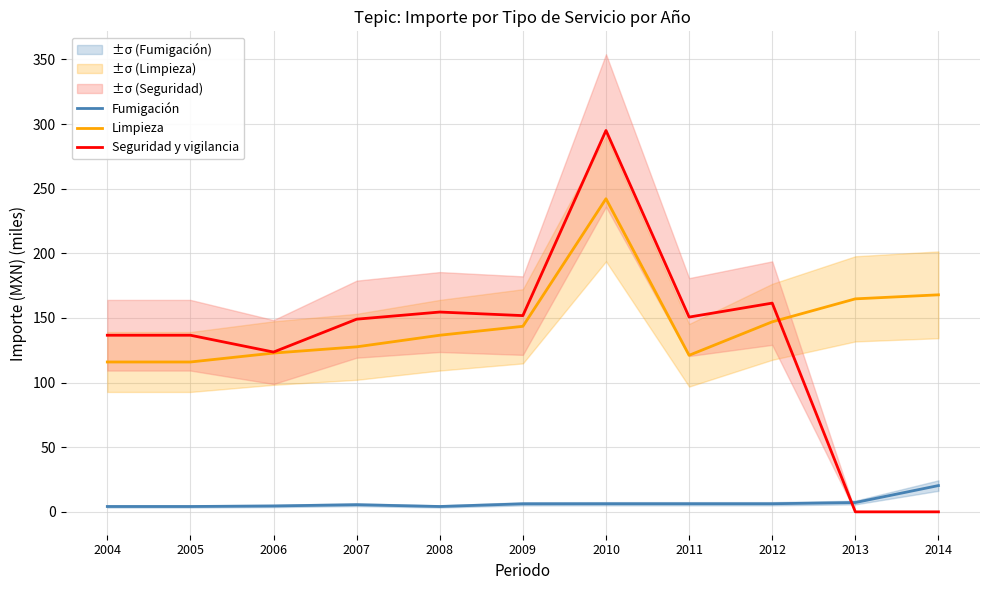

What is the value of the Limpieza point at the 6th from the left?

143.5